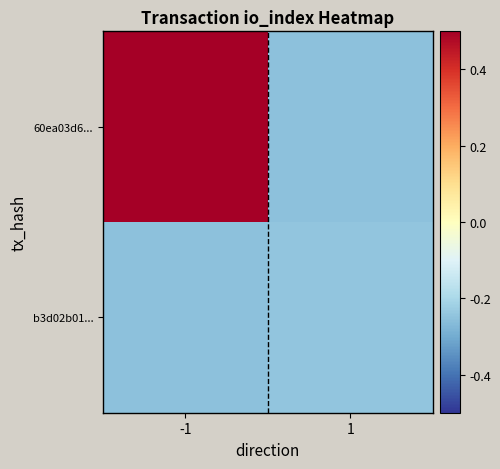

Which label corresponds to the largest value in the chart?

-1